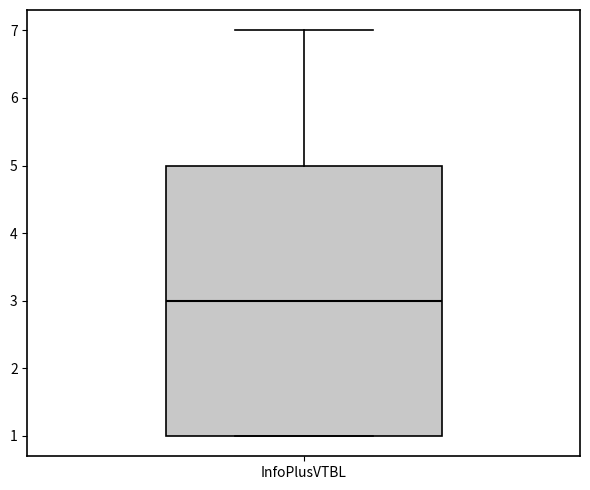

Where is the upper edge of the box for InfoPlusVTBL on the y-axis? The values are not printed on the chart, so give them approximately, as read against the axis.

5